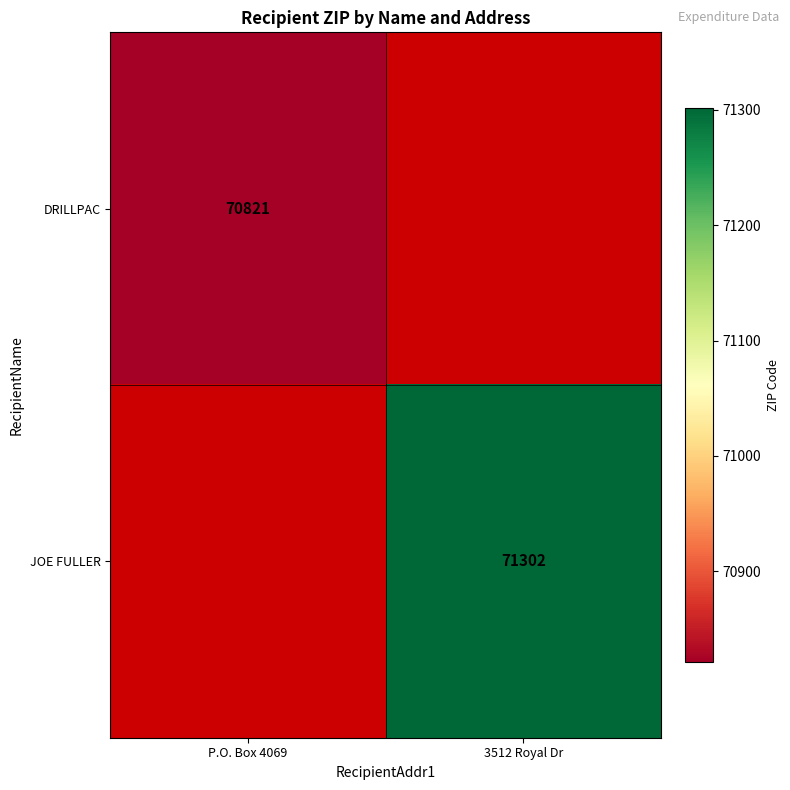

True or false: JOE FULLER has a value of 71302 at 3512 Royal Dr.

True